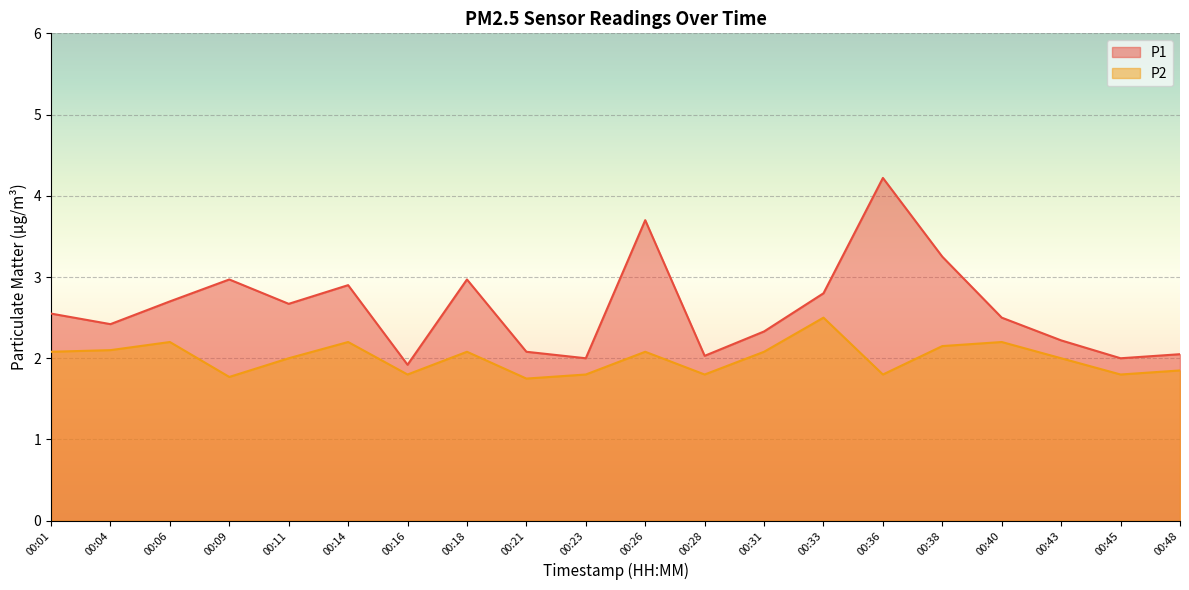

How many lines are shown in the chart?

2